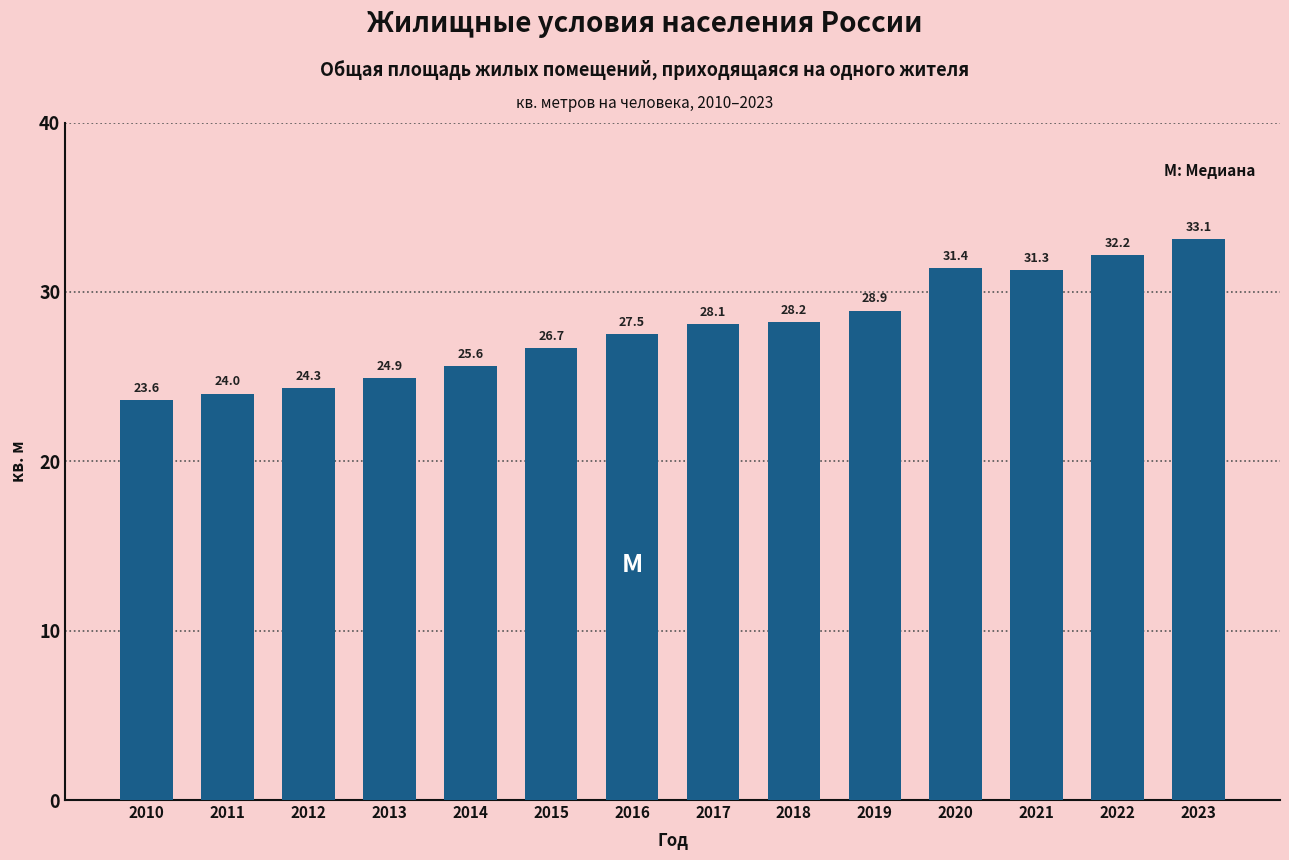

Reading right to left, extract all data points from this chart.

33.1	32.2	31.3	31.4	28.9	28.2	28.1	27.5	26.7	25.6	24.9	24.3	24.0	23.6